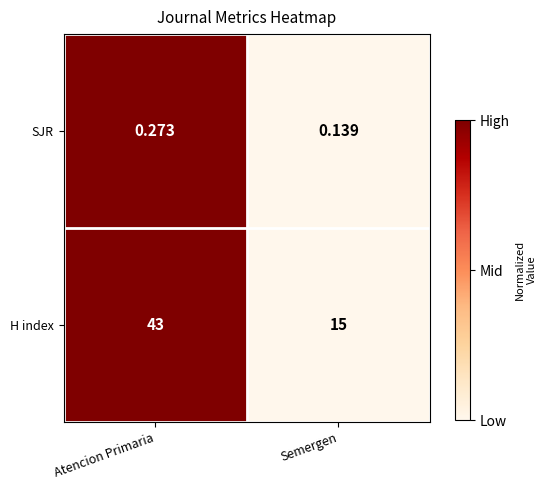

List the series in order of their peak value, highest first.

H index, SJR